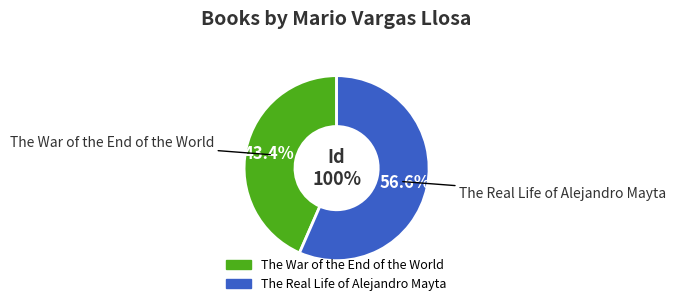

To the nearest percent, what portion does The Real Life of Alejandro Mayta represent?

57%